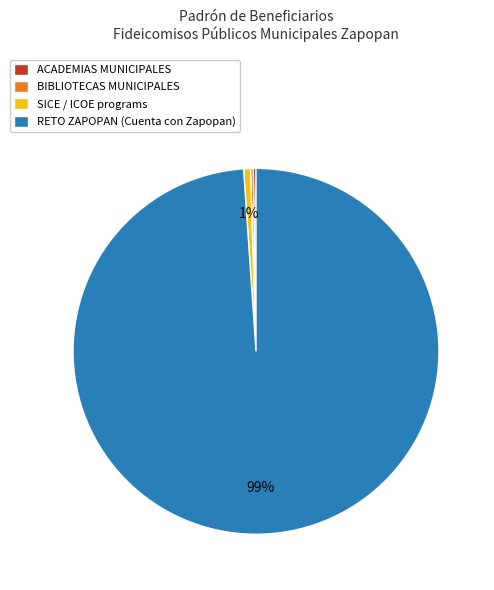

Is it true that SICE / ICOE programs is 1% of the pie?

True